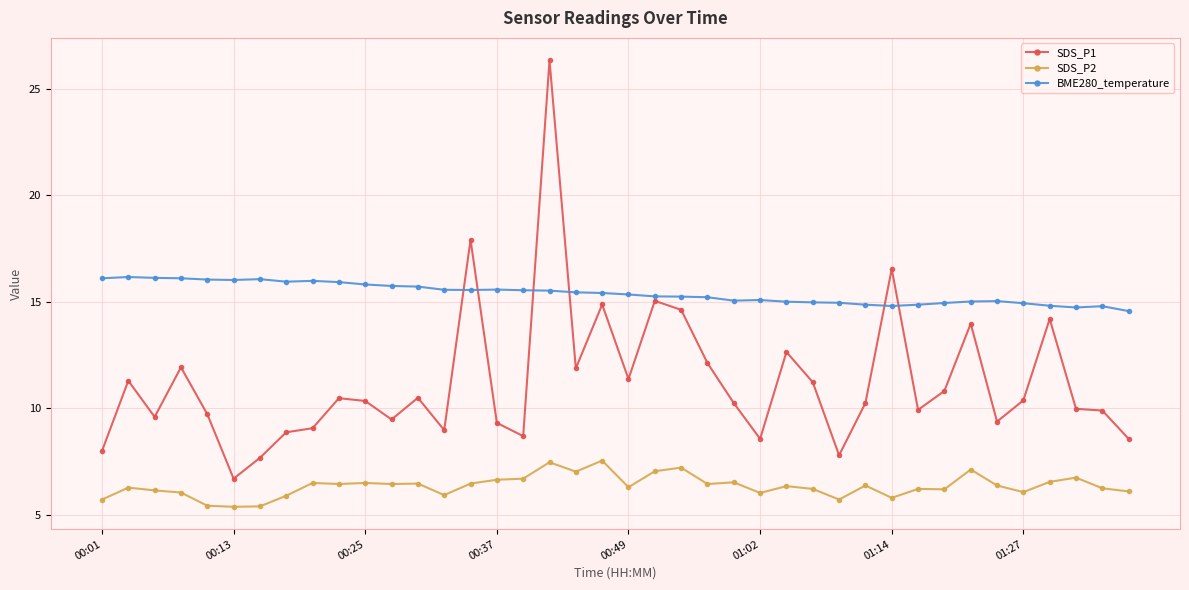

What is the maximum value for BME280_temperature?

16.2